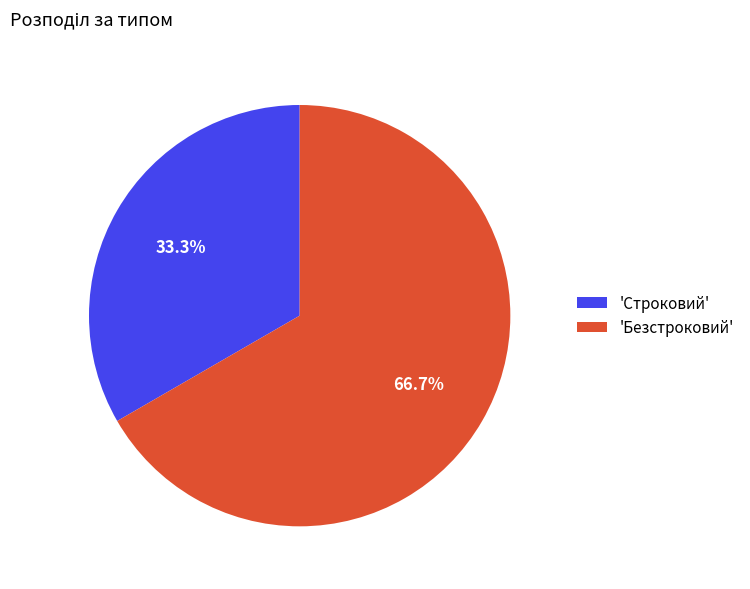

Combined, do 'Строковий' and 'Безстроковий' account for over 50%?

Yes